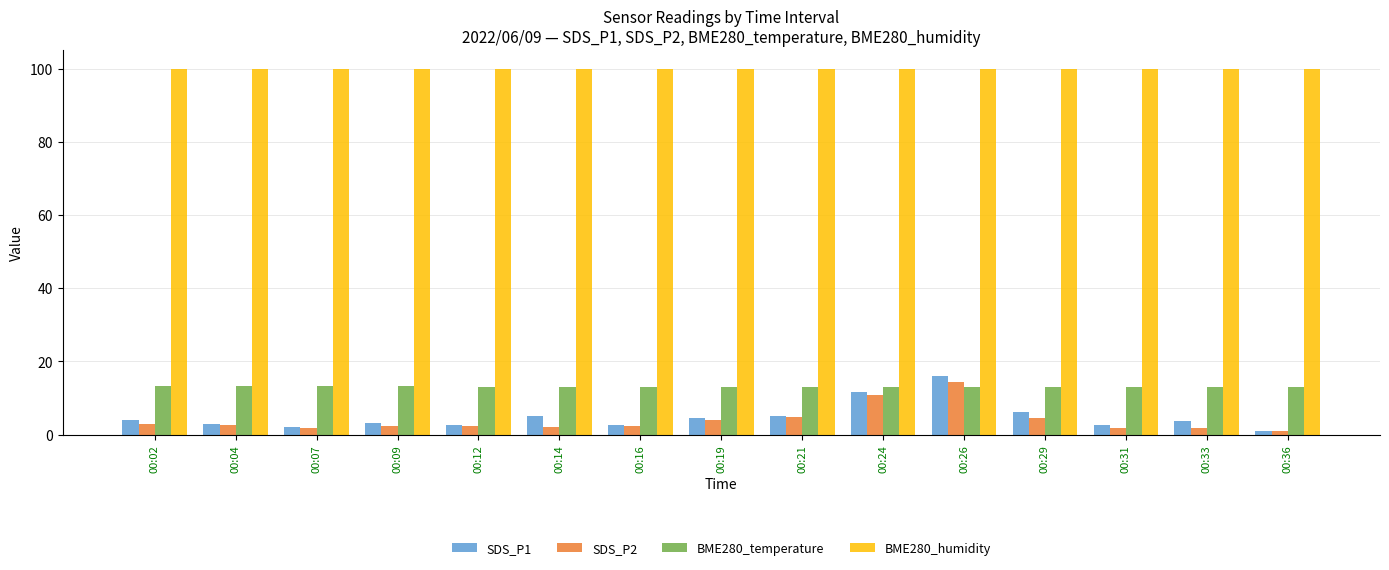

How many categories are shown in the chart?

15